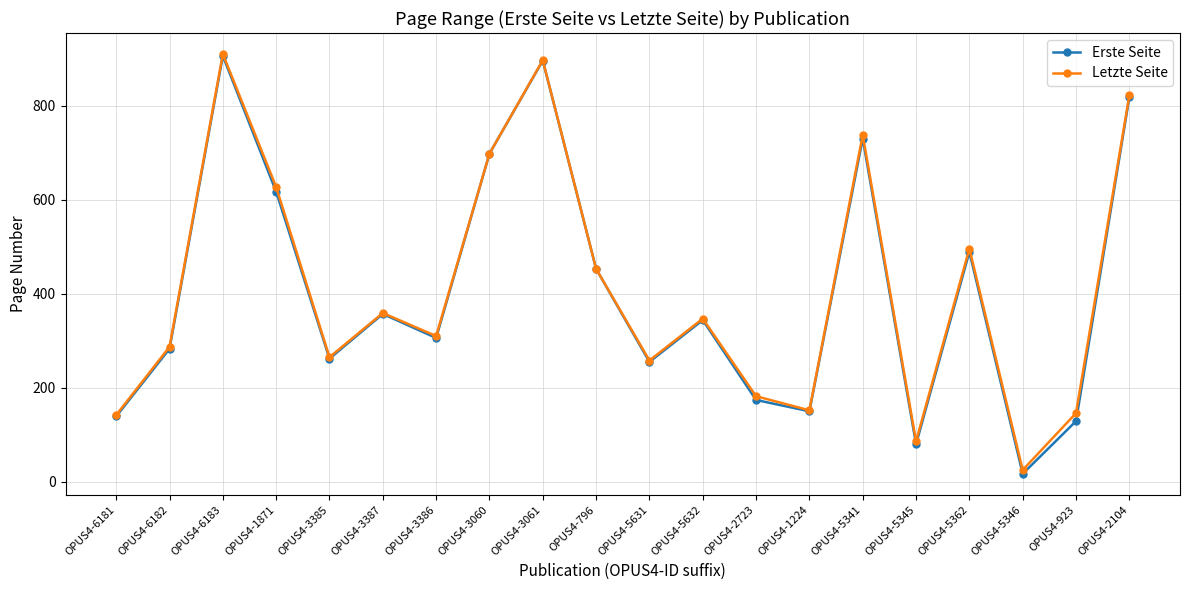

What is the difference between the Letzte Seite values at OPUS4-5631 and OPUS4-6183?

652